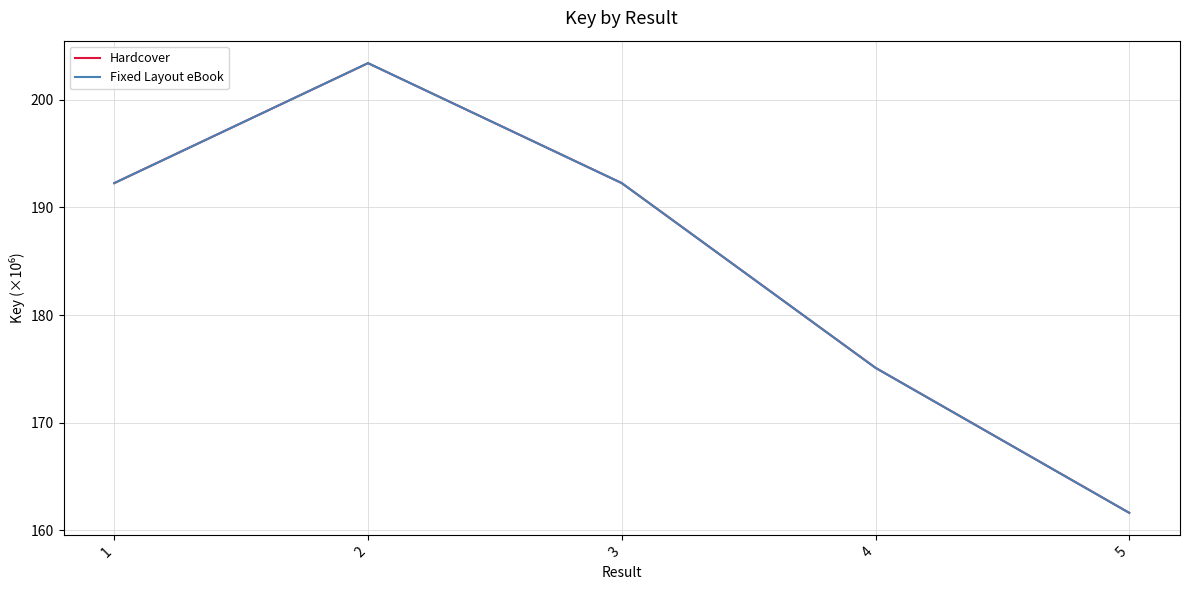

Which series changed the most between 1 and 2?

Hardcover